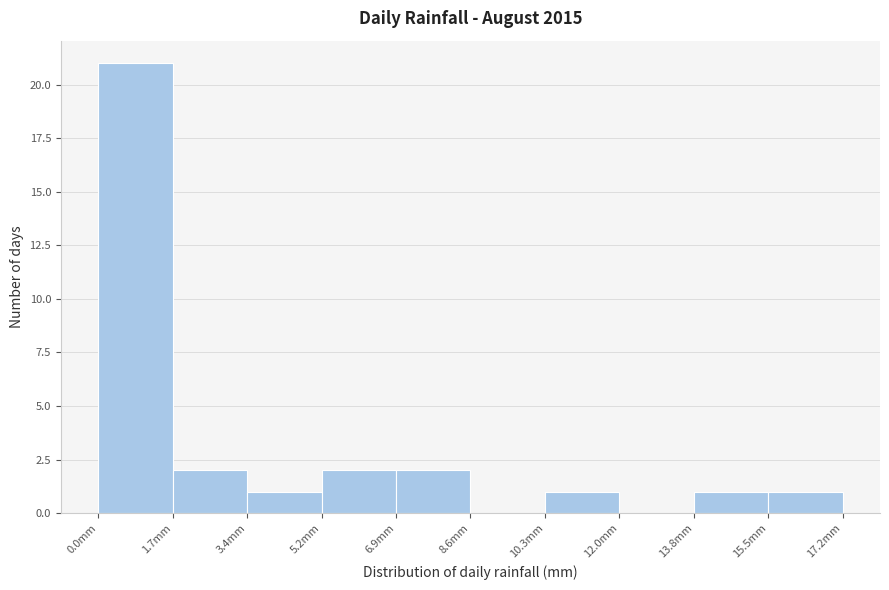

Reading left to right, transcribe this chart: for each bar, give the range it covers on the x-axis and its height. Neither the bar edges nor the heights are printed on the chart, so give them approximately, as read against the axes.

0.00 to 1.72: 21
1.72 to 3.44: 2
3.44 to 5.16: 1
5.16 to 6.88: 2
6.88 to 8.60: 2
8.60 to 10.32: 0
10.32 to 12.04: 1
12.04 to 13.76: 0
13.76 to 15.48: 1
15.48 to 17.20: 1